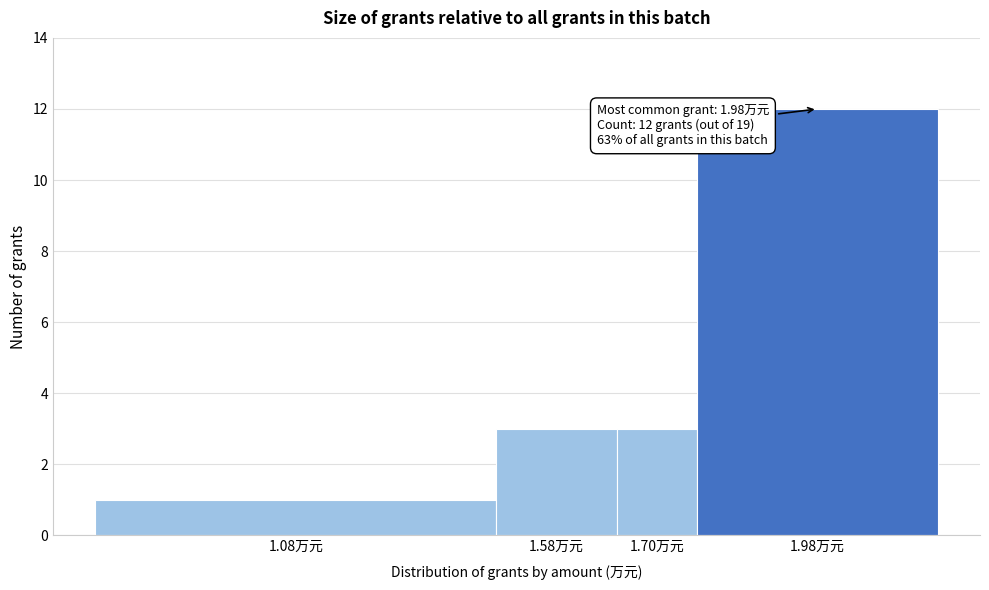

Reading right to left, what are all the values shown in this chart?

12	3	3	1